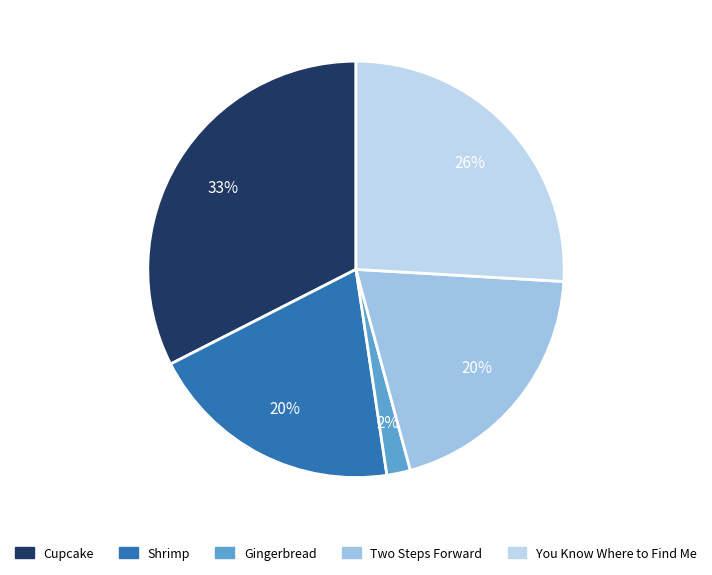

Which category has the biggest portion of the pie?

Cupcake